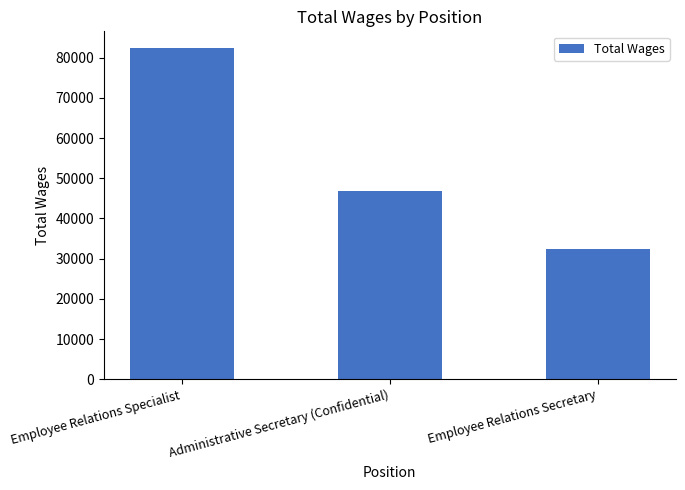

At which label does the data first exceed 46777?

Employee Relations Specialist